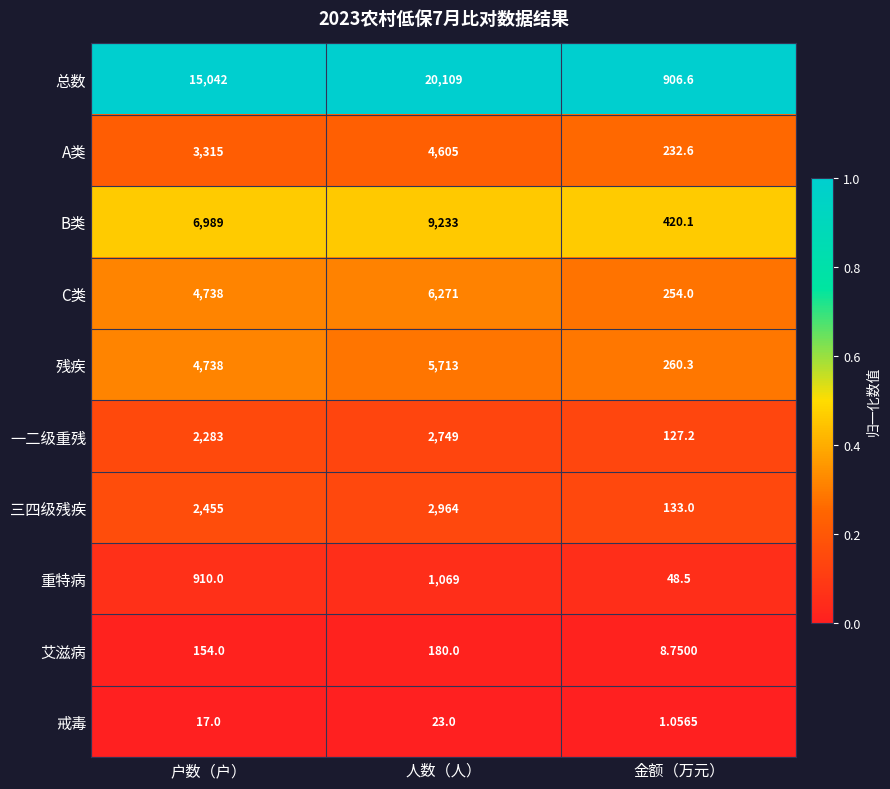

Where is B类 nearest to the value 4826?

户数（户）